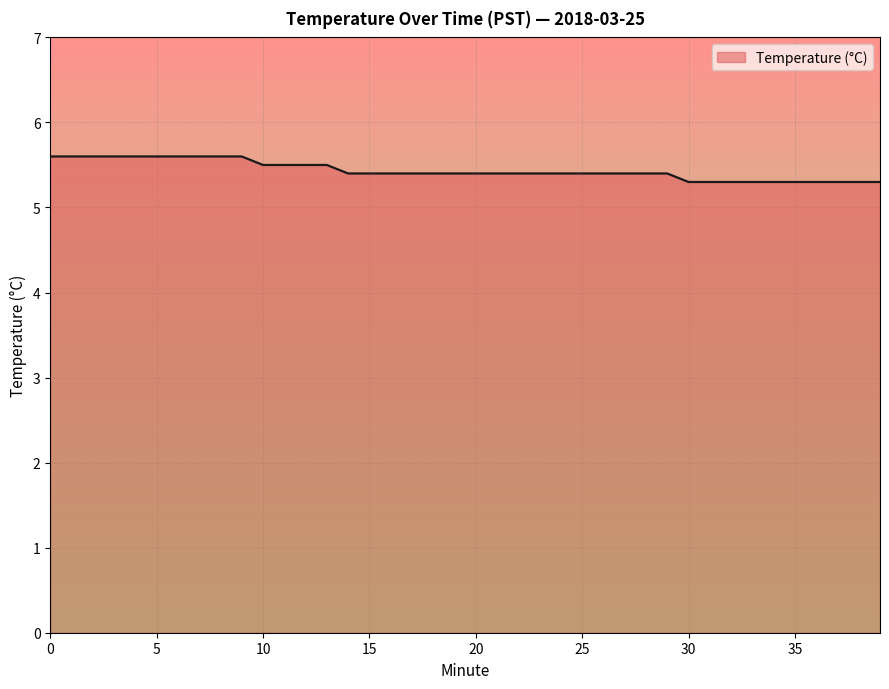

What is the difference between the maximum and minimum values?

0.3